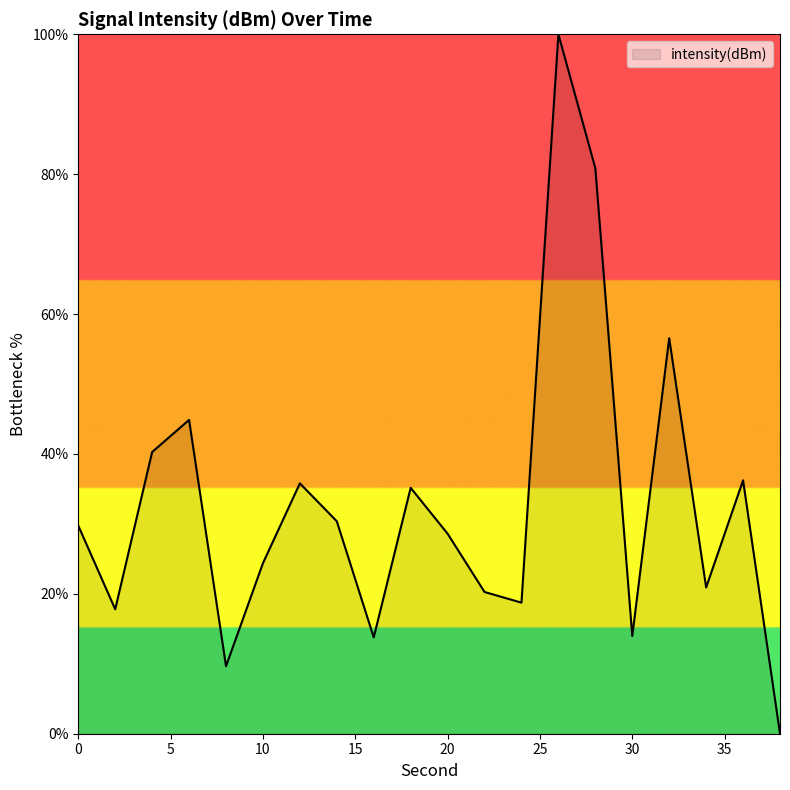

Count the number of values greater than 29.

10